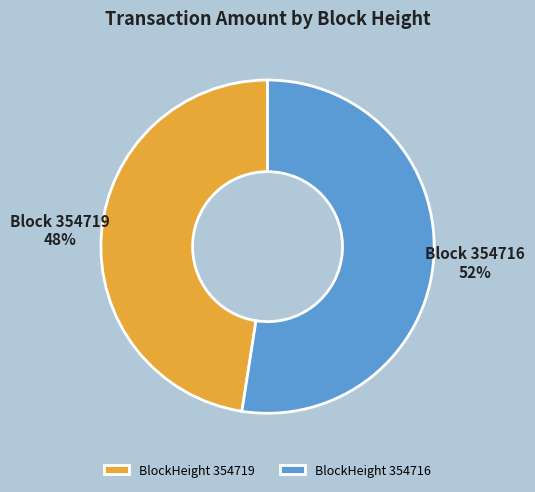

What is the smallest slice in the pie chart?

BlockHeight 354719